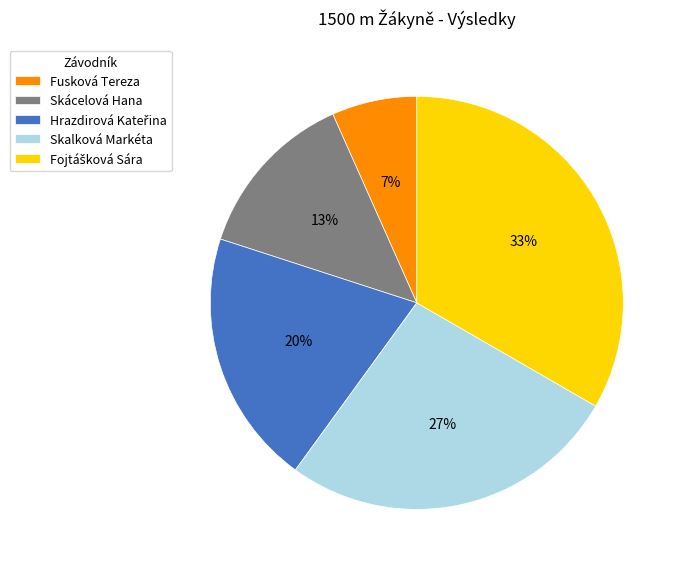

To the nearest percent, what is the average slice percentage?

20%